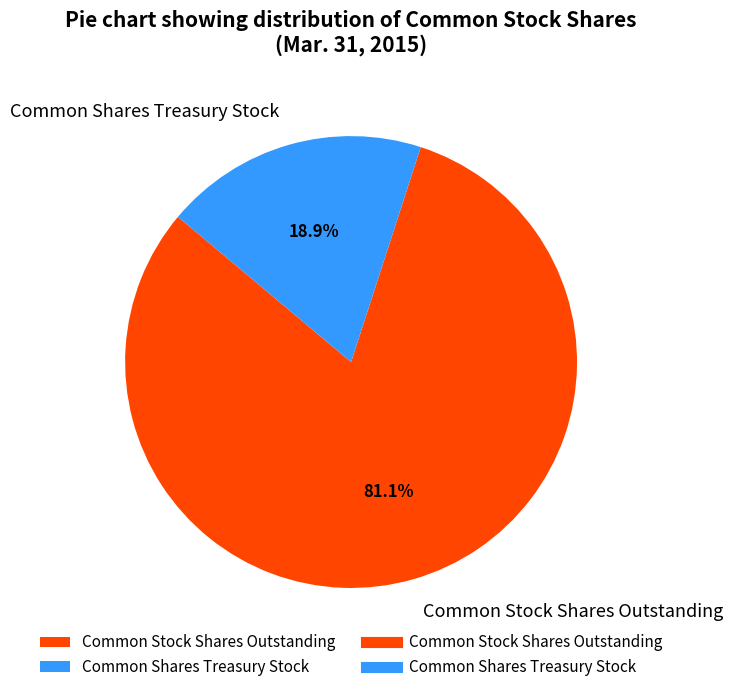

What is the largest slice in the pie chart?

Common Stock Shares Outstanding